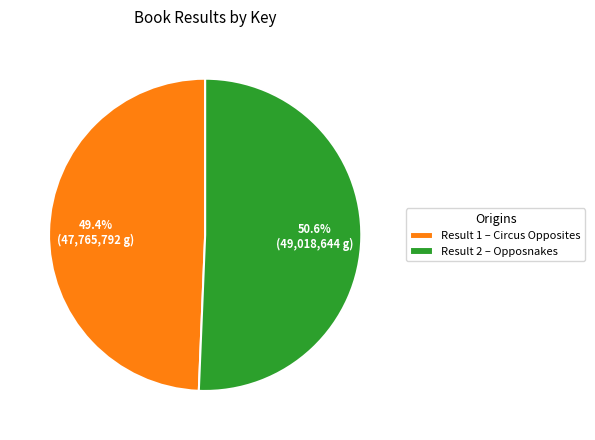

Does Result 1 – Circus Opposites represent more than half of the total?

No